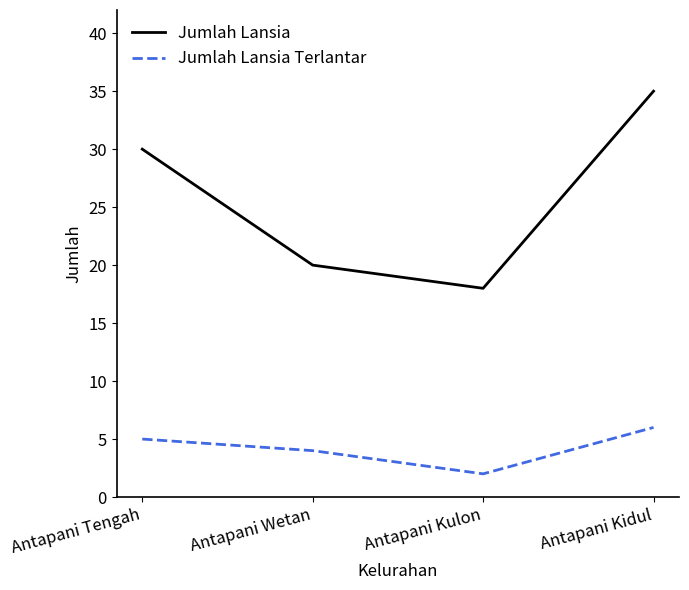

True or false: Jumlah Lansia has a value of 18 at Antapani Kulon.

True